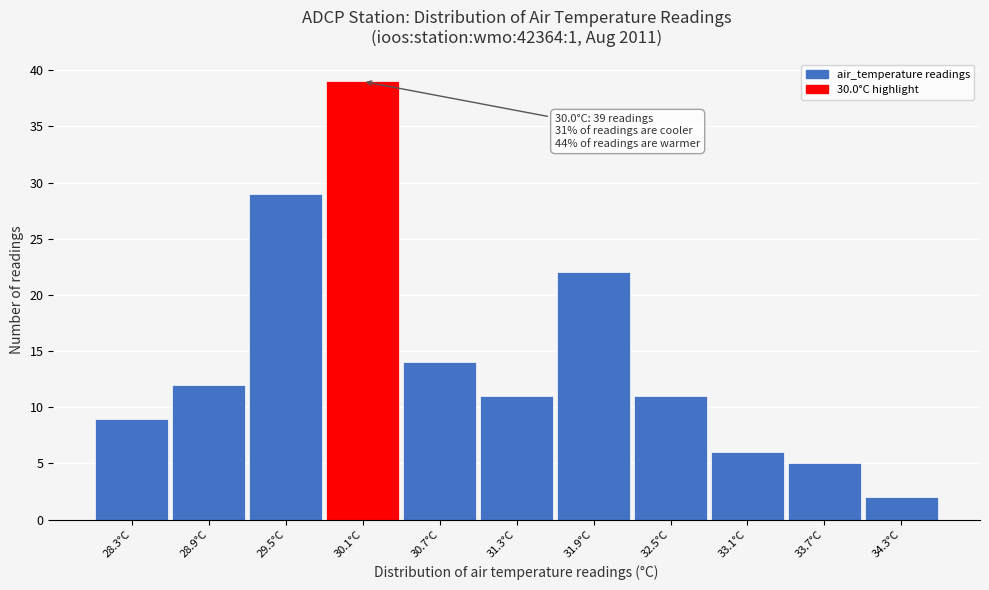

Over which range of the x-axis is the bar tallest?

29.8 to 30.4